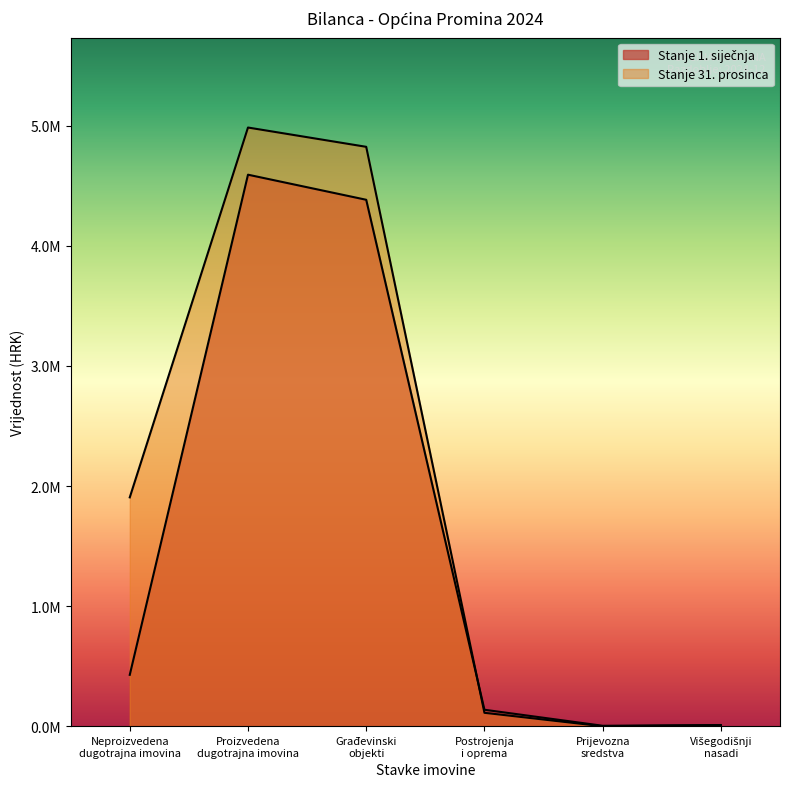

Which series has the widest spread of values?

Stanje 31. prosinca